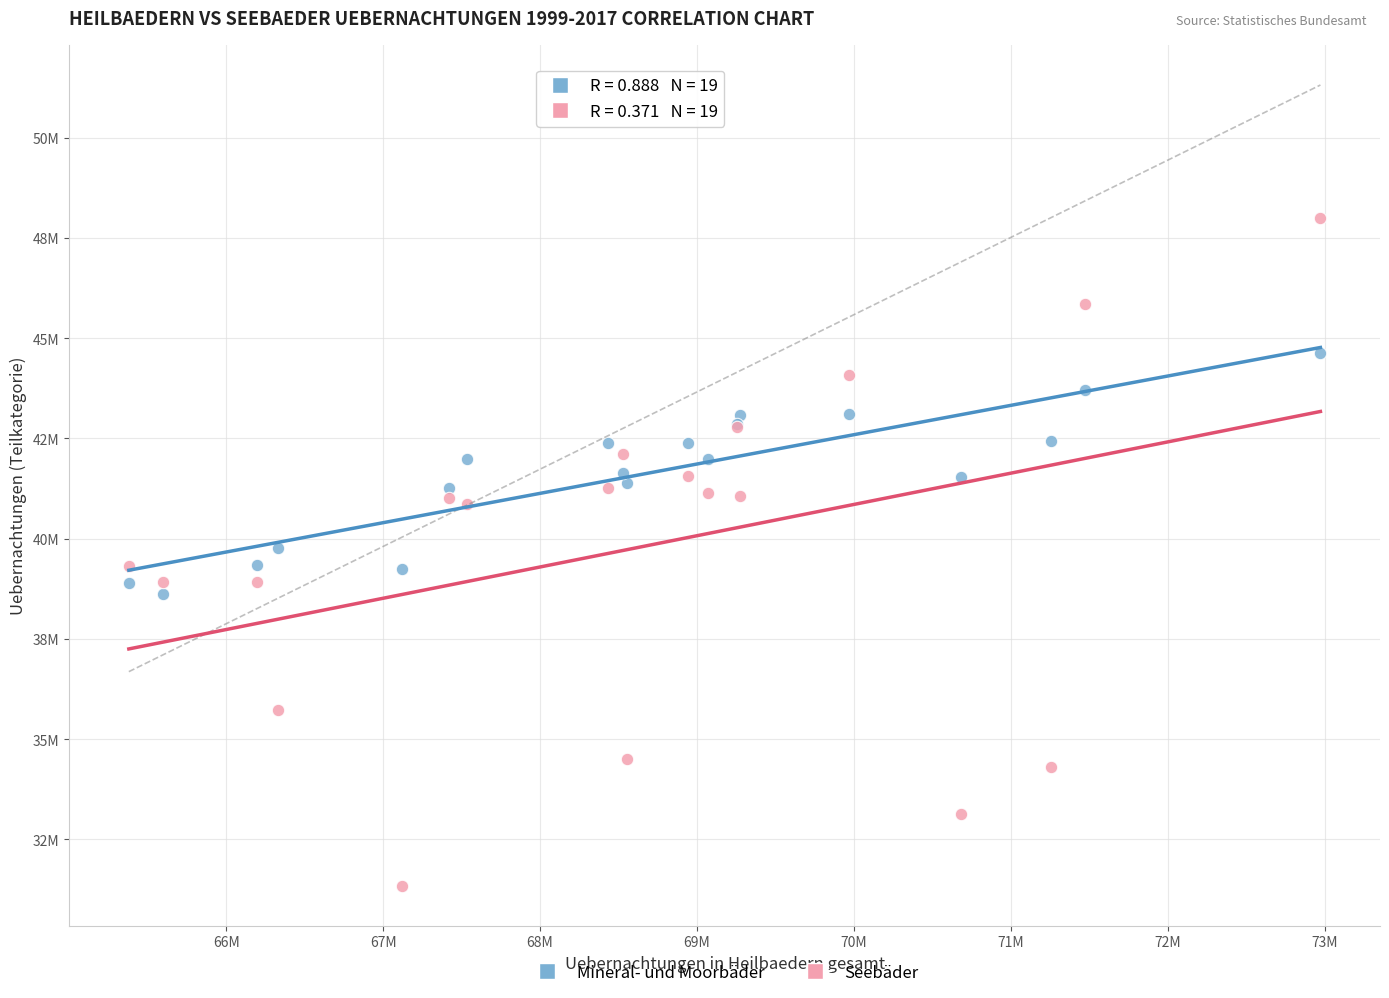

Which series reaches the minimum Y coordinate?

Seebäder